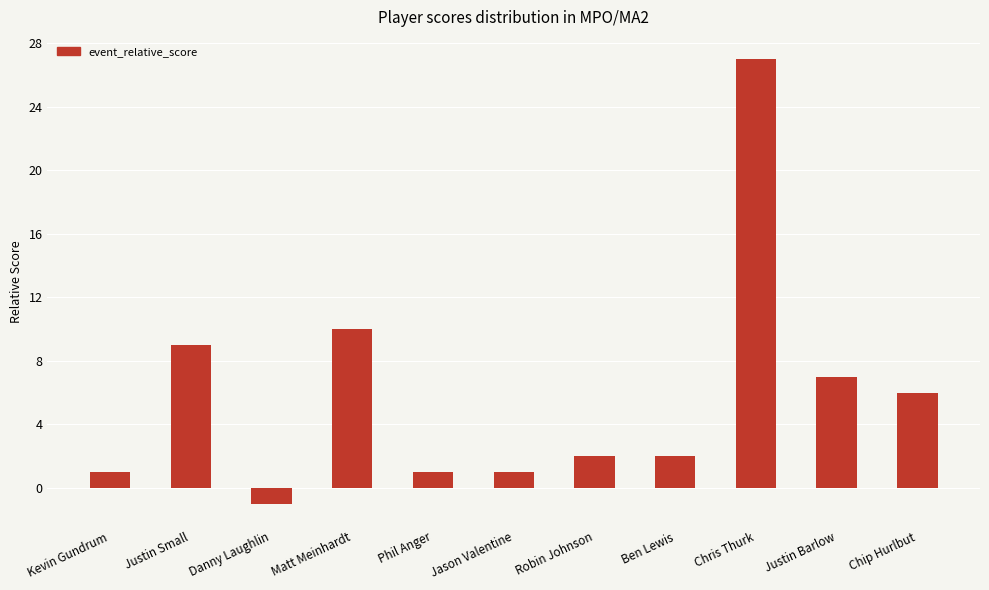

Reading right to left, what are all the values shown in this chart?

6	7	27	2	2	1	1	10	-1	9	1